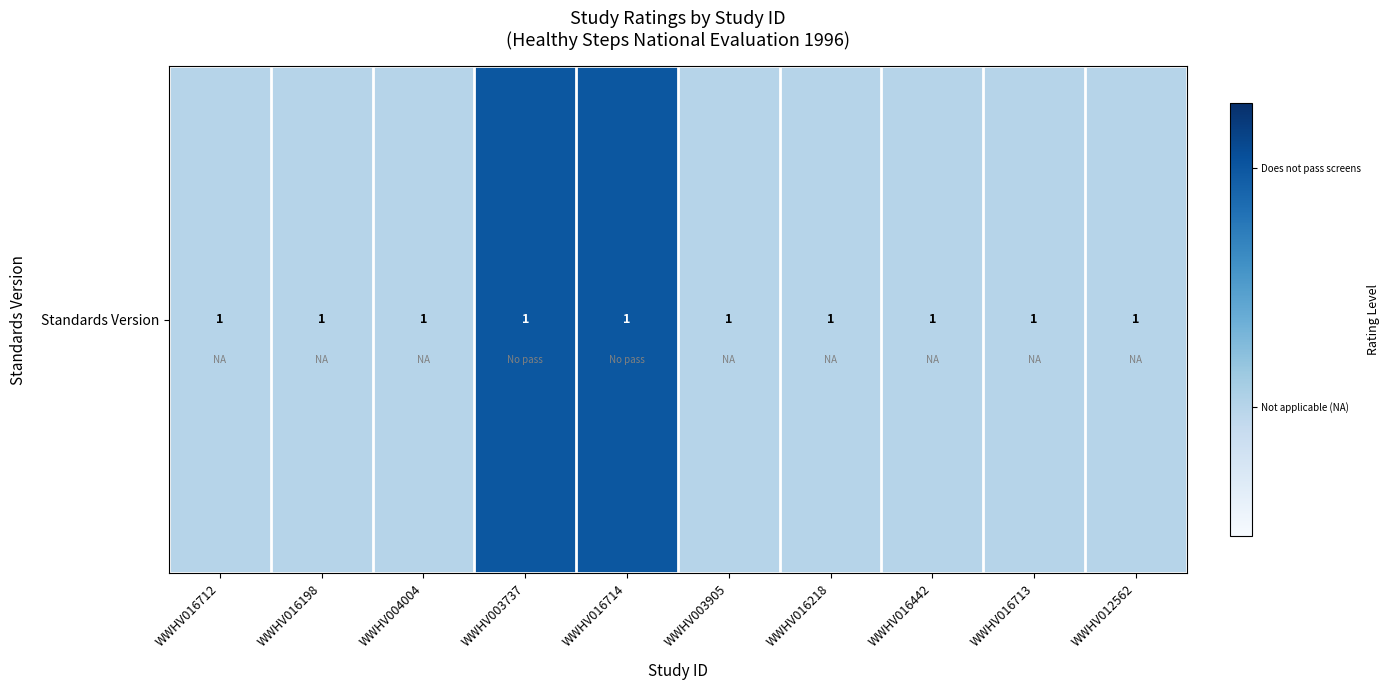

List the labels in order of value, largest first.

WWHV003737, WWHV016714, WWHV016712, WWHV016198, WWHV004004, WWHV003905, WWHV016218, WWHV016442, WWHV016713, WWHV012562